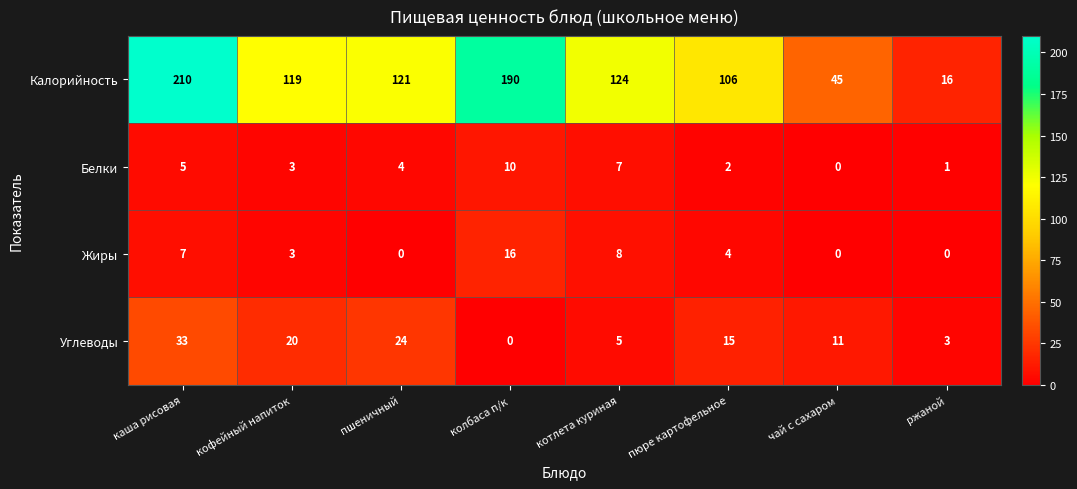

Which series has the largest total across all categories?

Калорийность